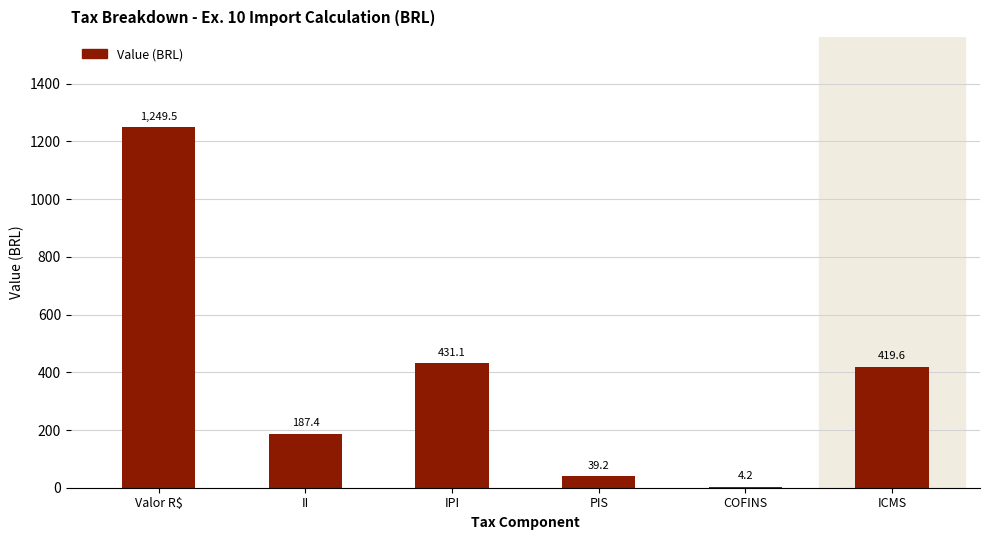

What is the approximate value at II?

187.4